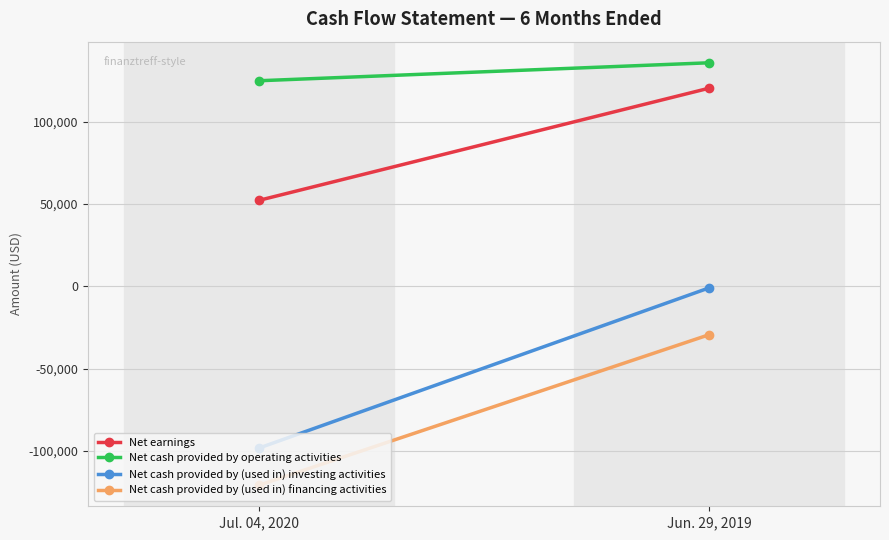

At how many categories does at least one series exceed -112852?

2